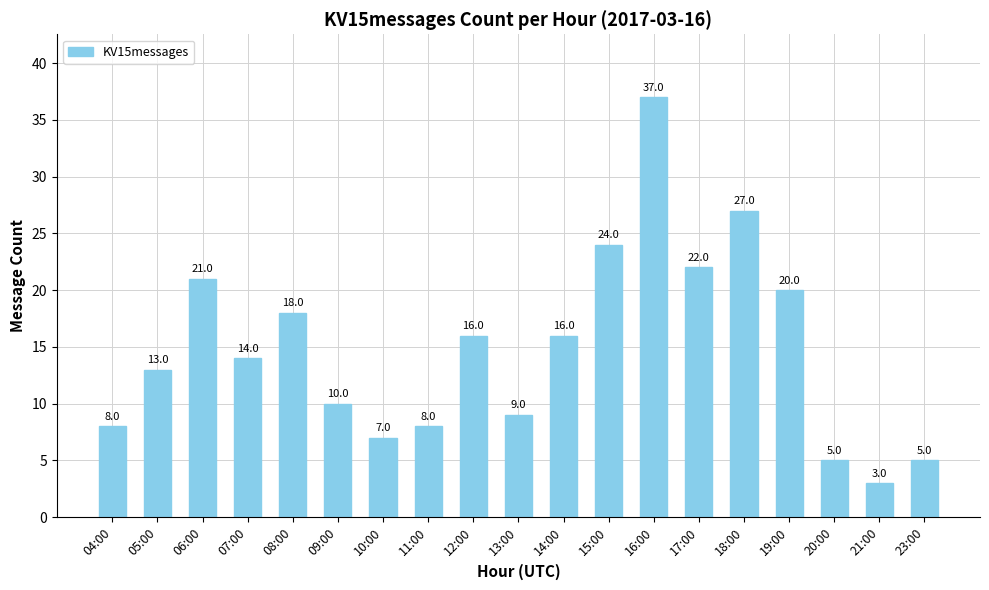

What is the difference between the maximum and minimum values?

34